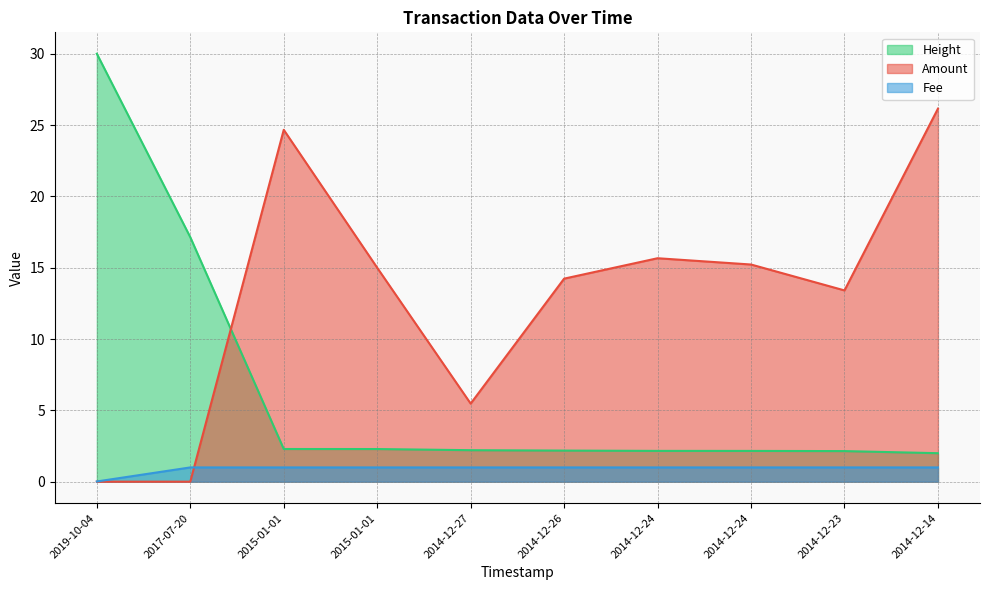

What is the sum of the Height values at 2014-12-26 and 2019-10-04?

32.2